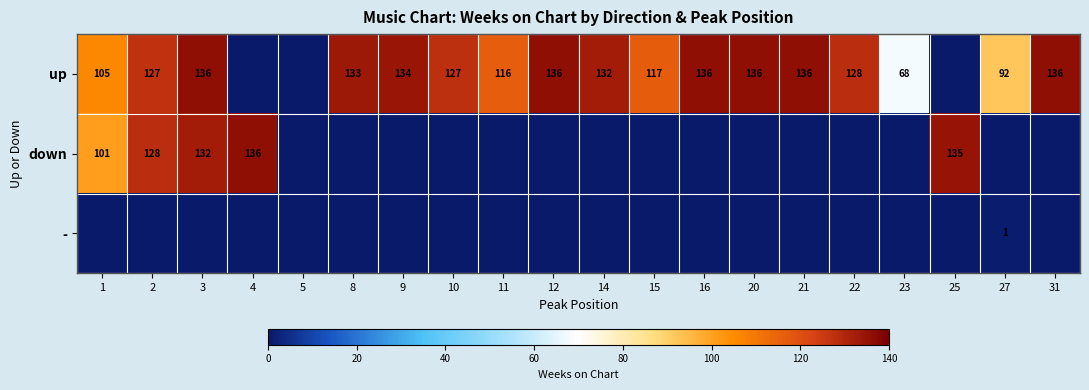

True or false: up has a value of 187.2 at 10.

False